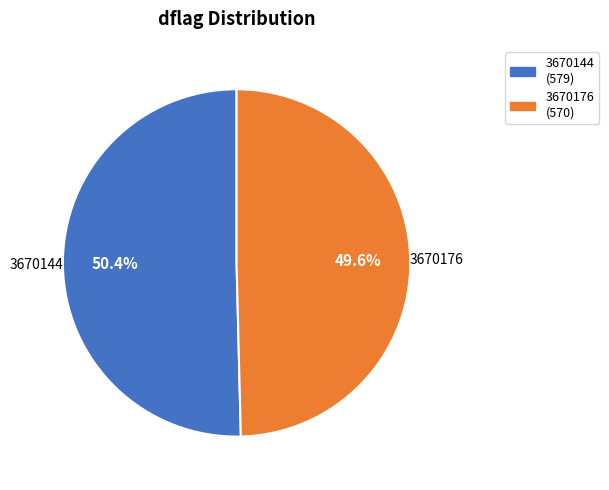

Count the number of slices in the pie.

2